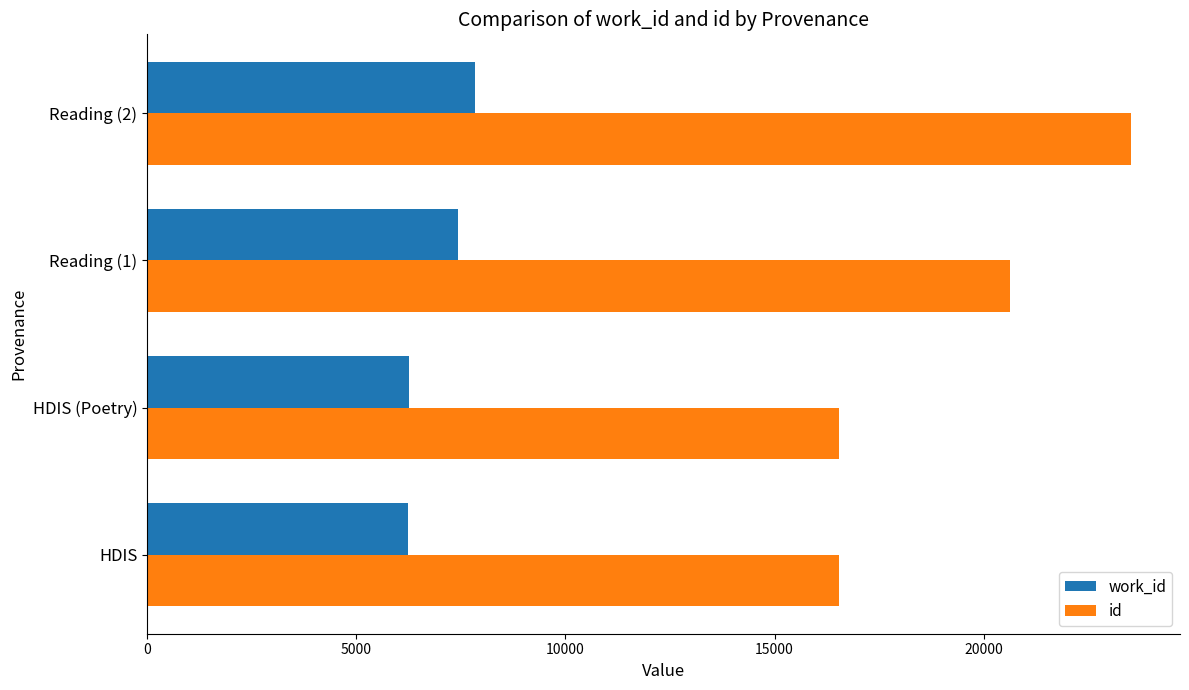

Which series has the largest total across all categories?

id